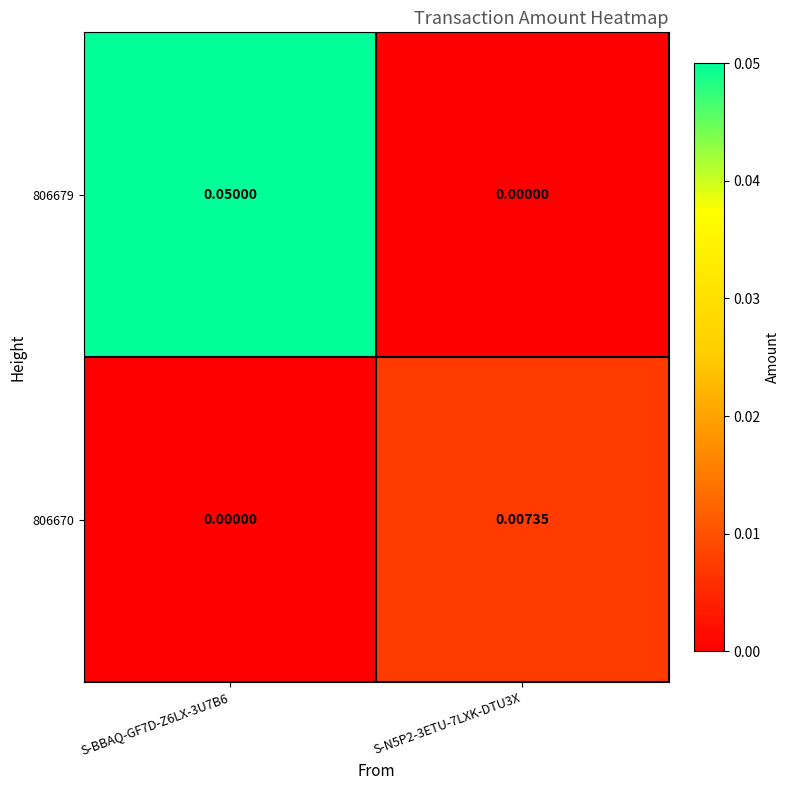

How many data points does each series have?

2